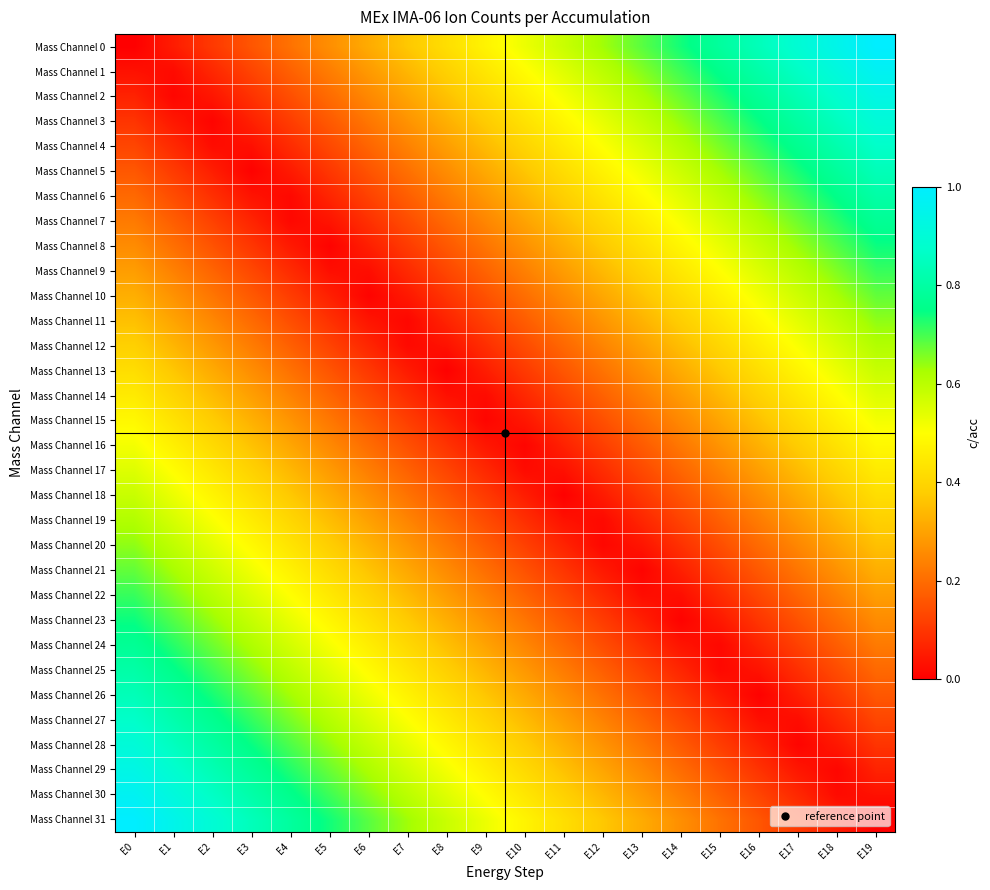

At how many categories does at least one series exceed 0?

20